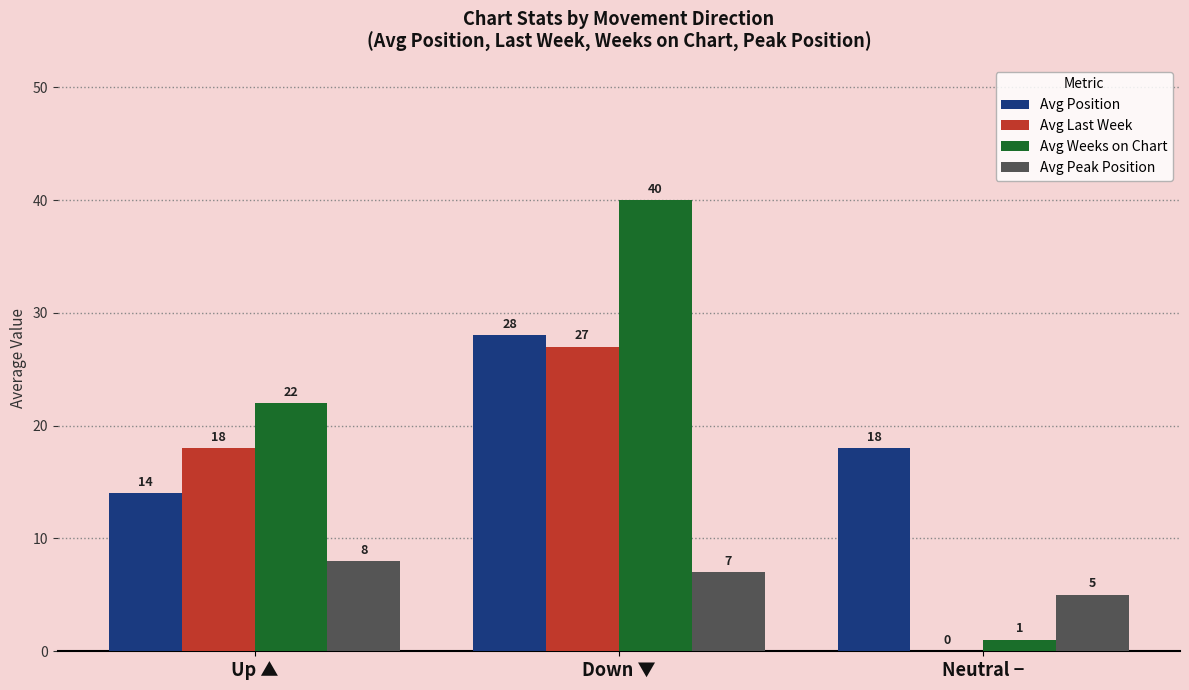

Are the bars horizontal?

No